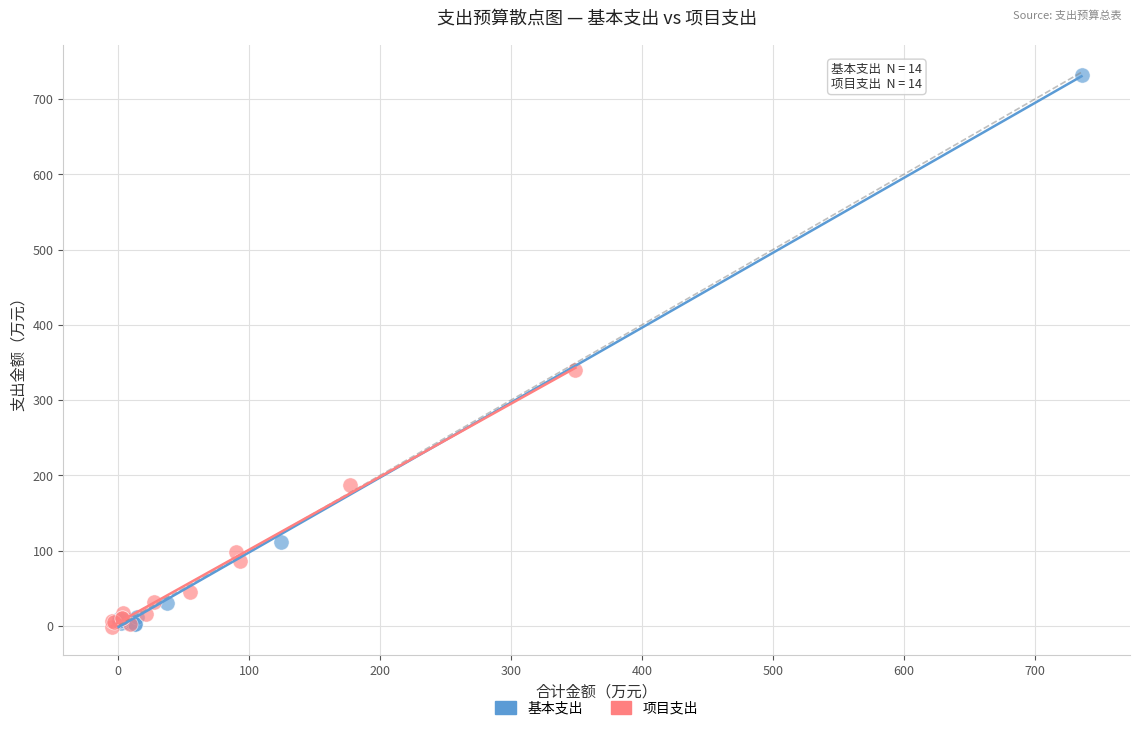

Which series has the largest Y range (max minus min)?

基本支出